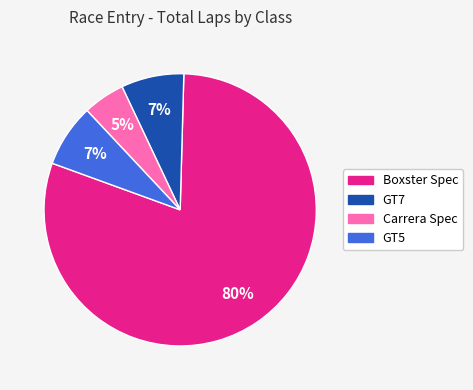

Combined, do GT5 and Carrera Spec account for over 50%?

No